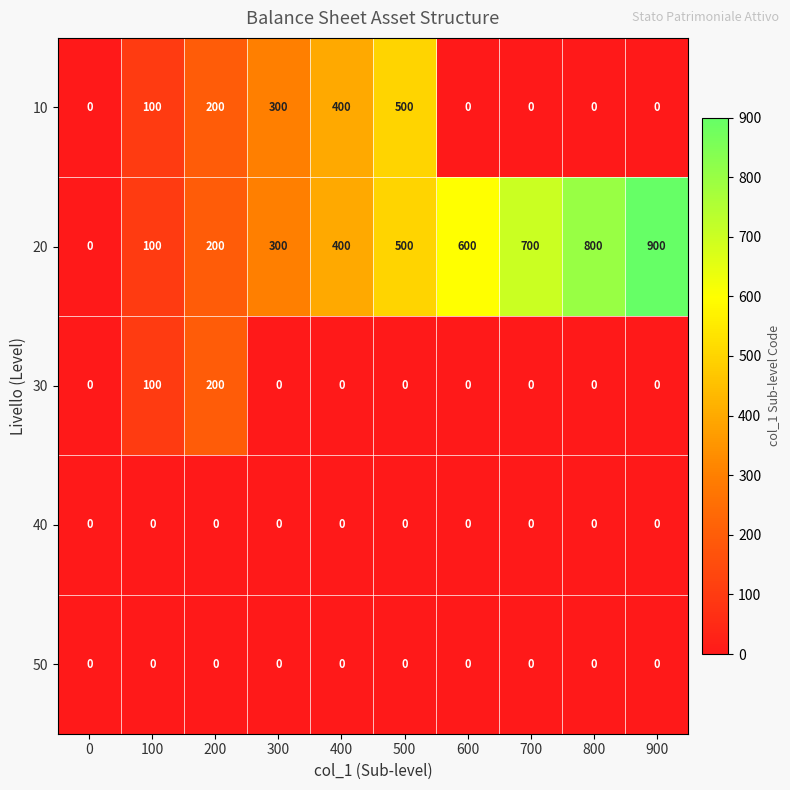

What is the sum of all 20 values?

4500